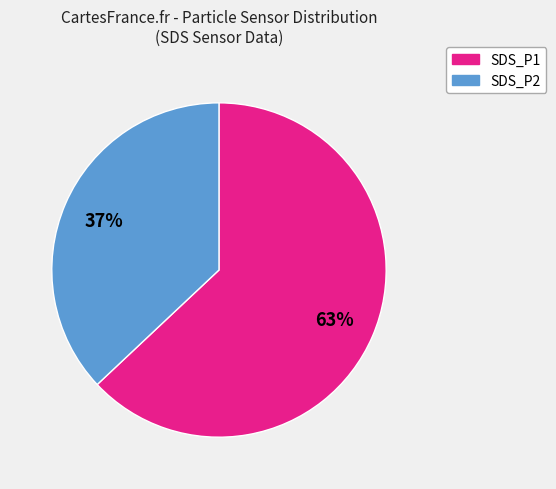

To the nearest percent, what is the difference between the largest and smallest slice percentages?

26%